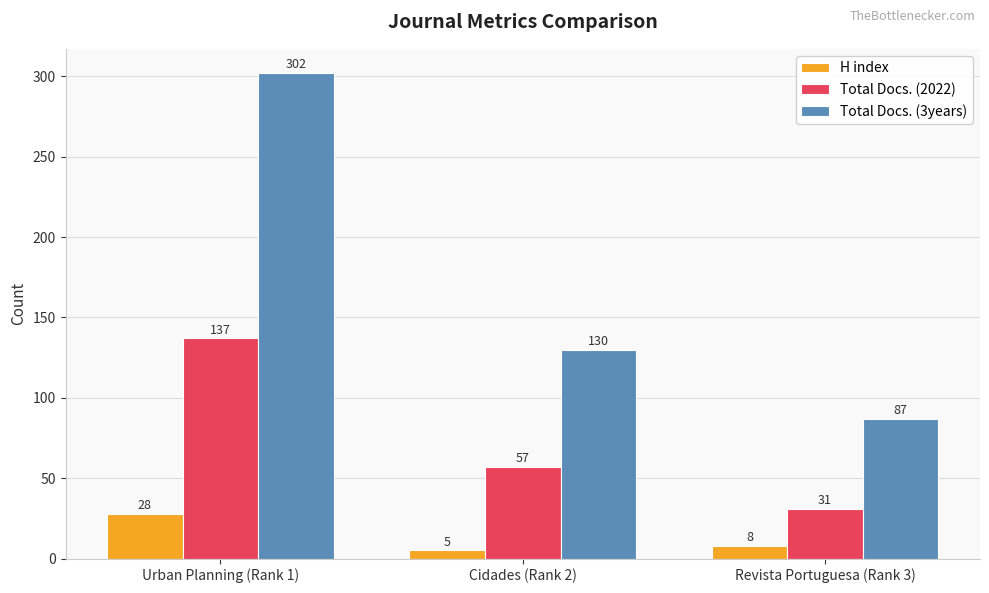

How many Total Docs. (3years) values are between 87 and 302?

3